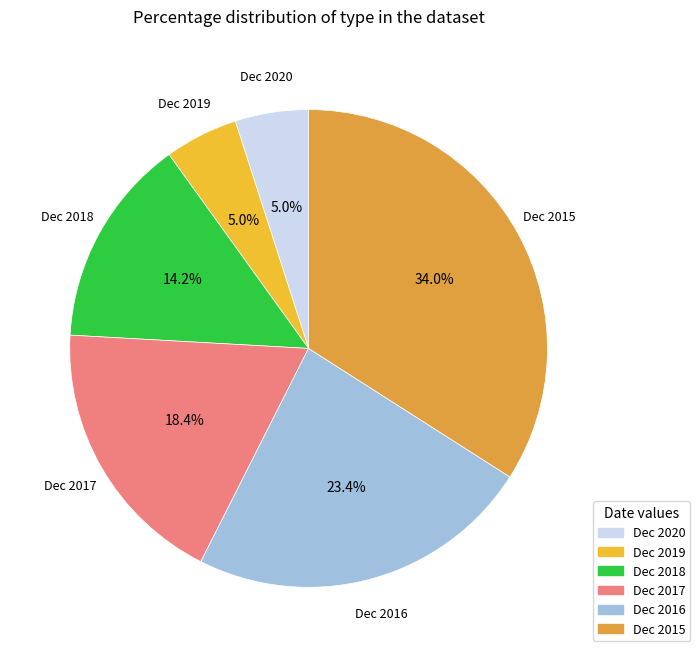

Do Dec 2015 and Dec 2016 together represent more than half of the pie?

Yes